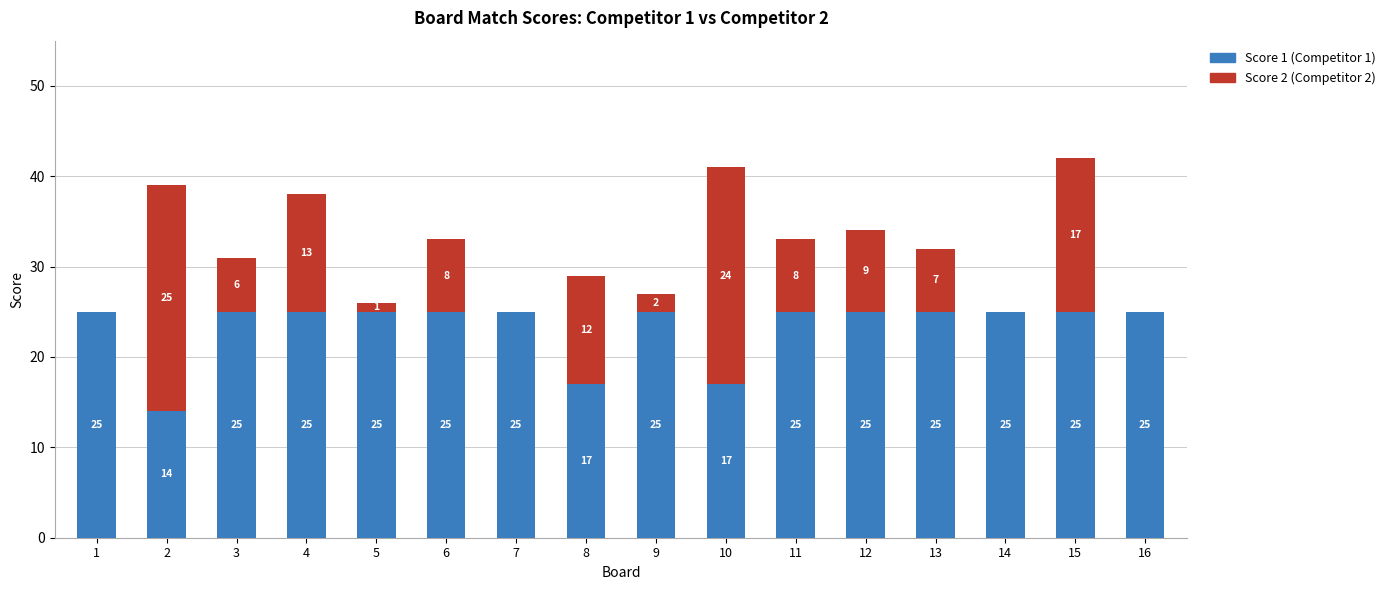

At which category is the sum across all series the highest?

15